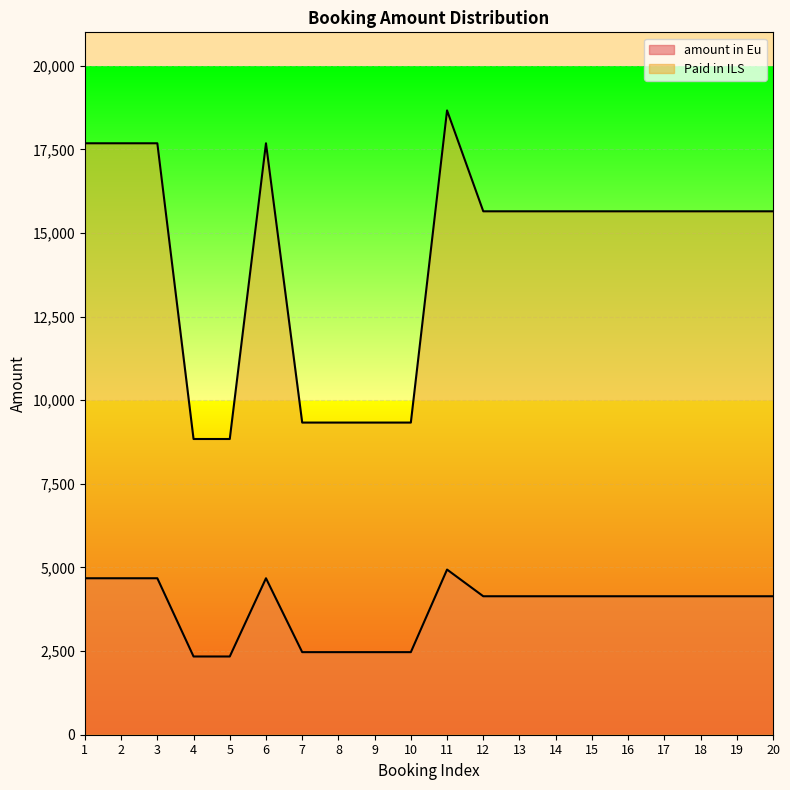

How many lines are shown in the chart?

2